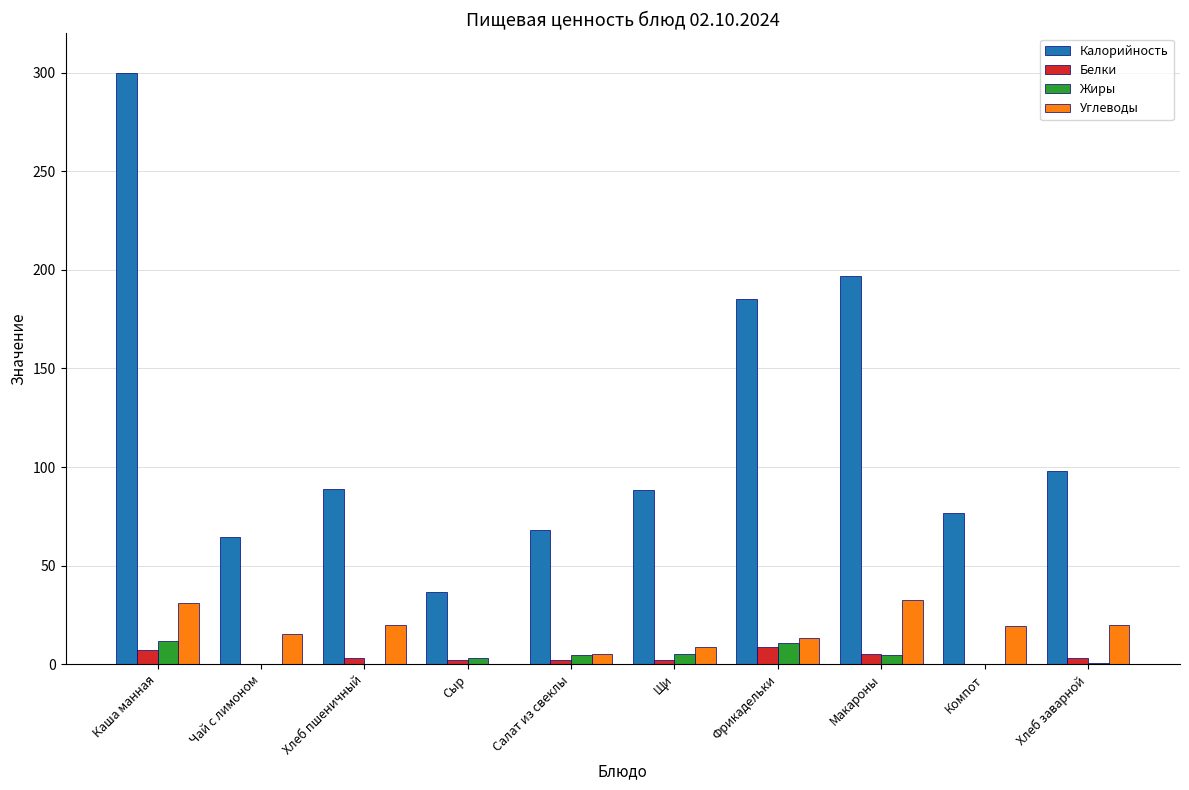

The value of Углеводы at Сыр is 12.4. True or false?

False